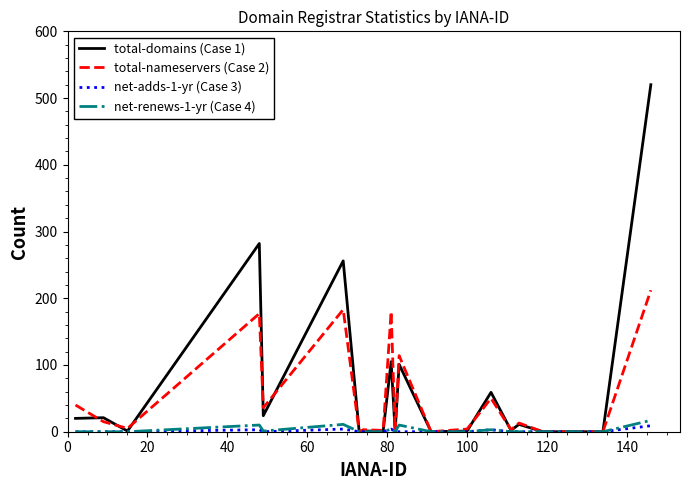

What is the greatest value displayed?

520